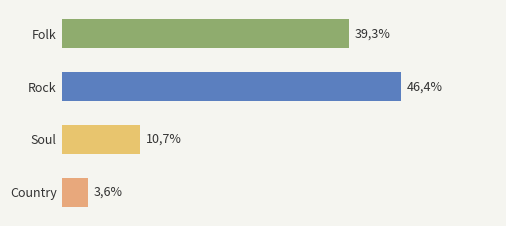

Rank the categories by value from highest to lowest.

Rock, Folk, Soul, Country